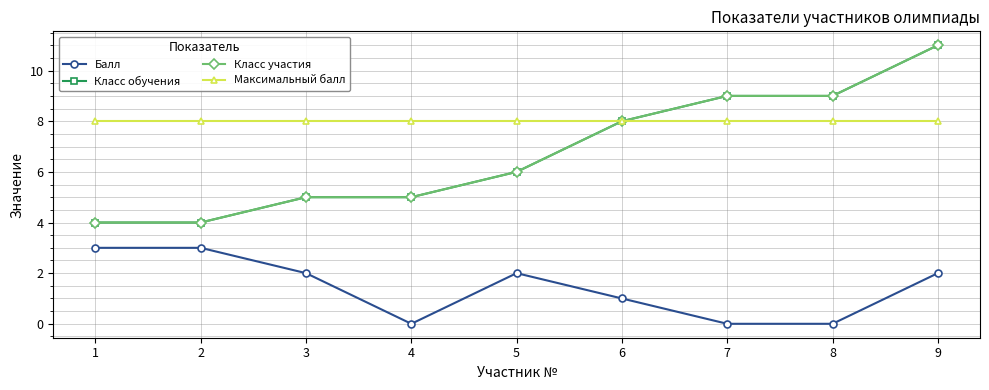

What is the spread (max minus min) of values at 3?

6